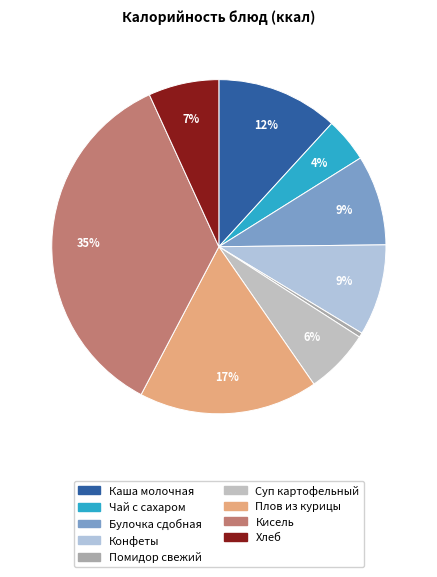

What is the largest slice in the pie chart?

Кисель